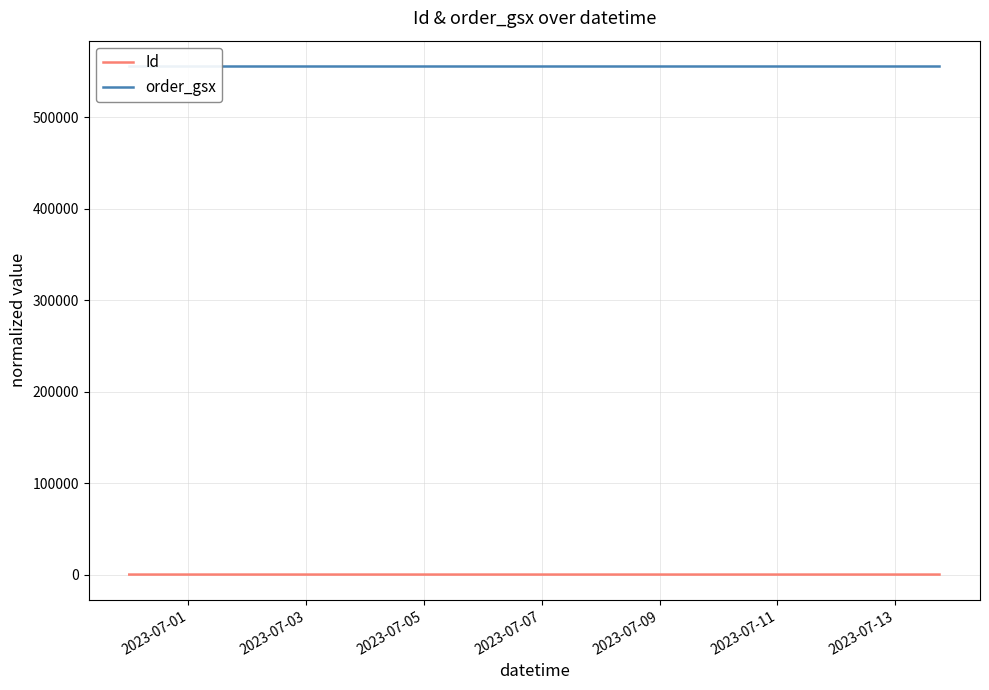

The Id series shows 1.3 at 2023-07-01. True or false?

False